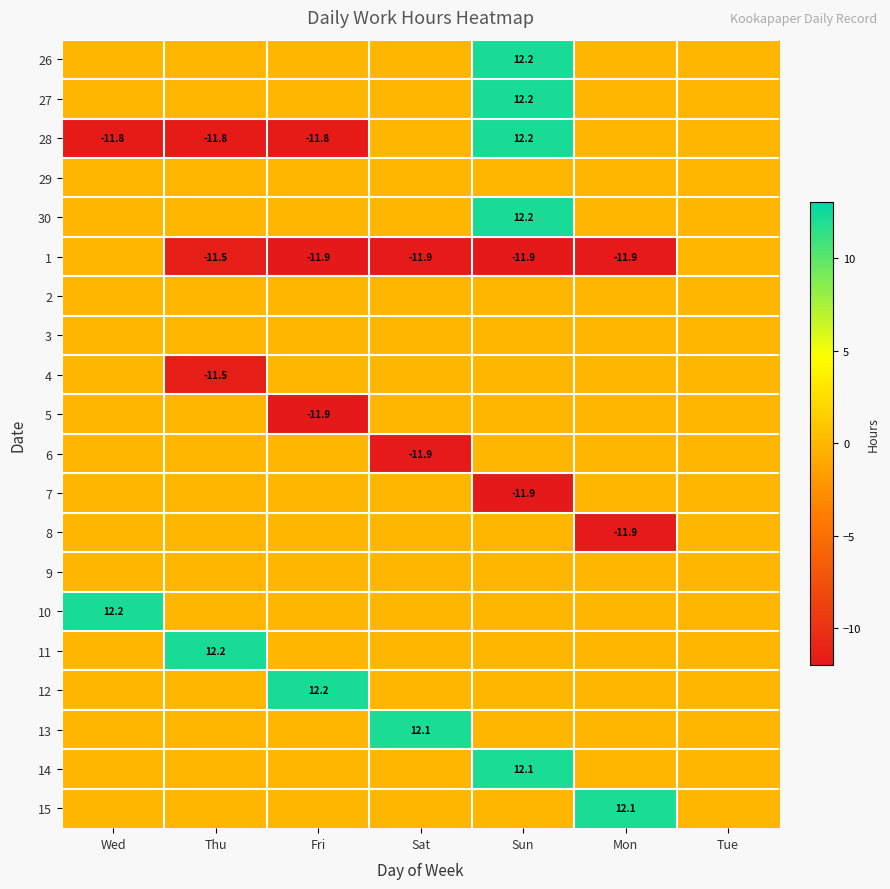

True or false: 4 has a value of -11.5 at Thu.

True